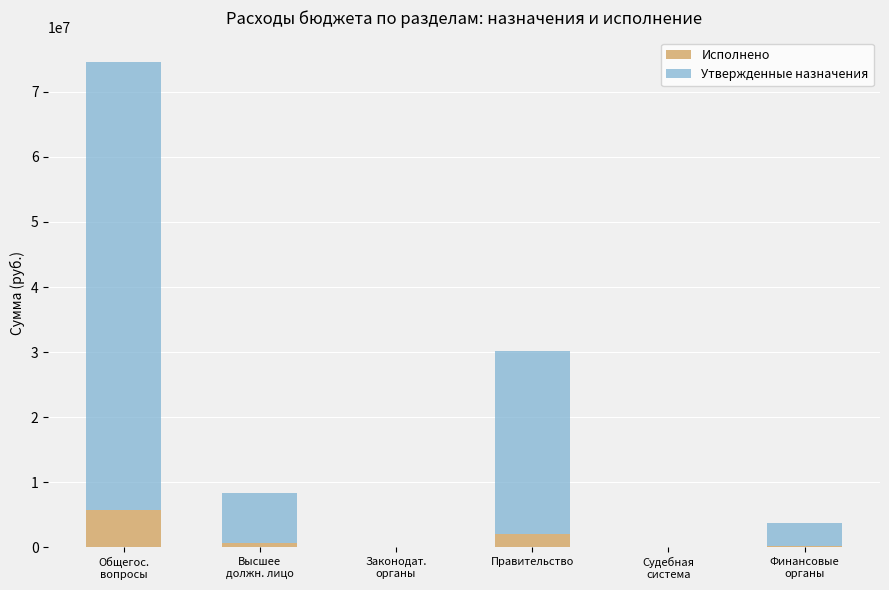

How many series are shown in this chart?

2